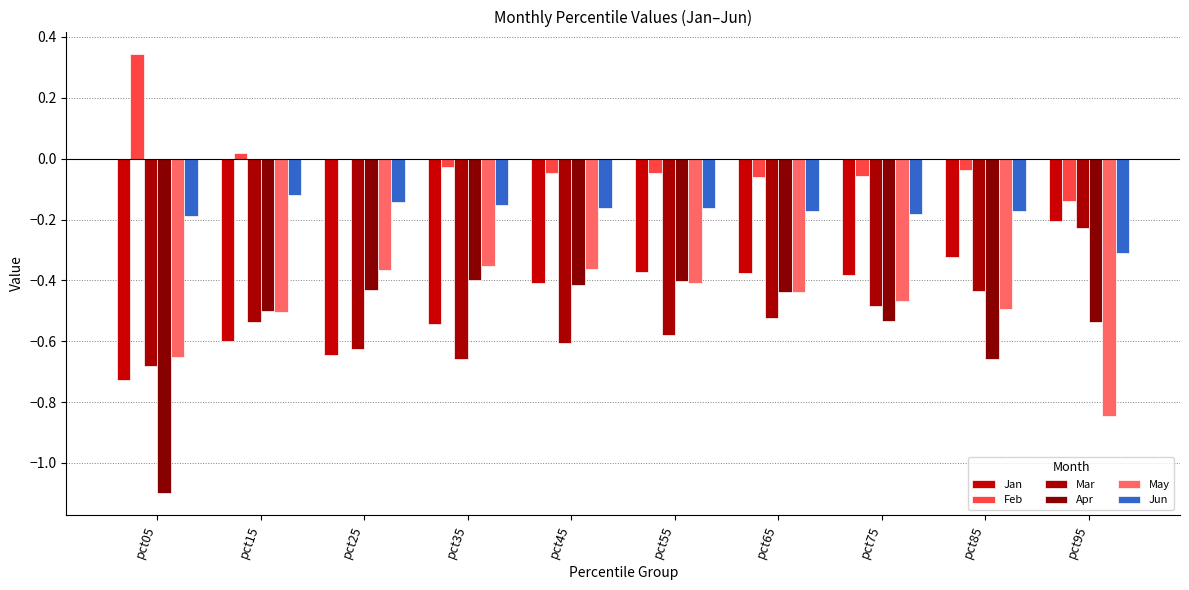

What is the total value across all series at pct55?

-2.0